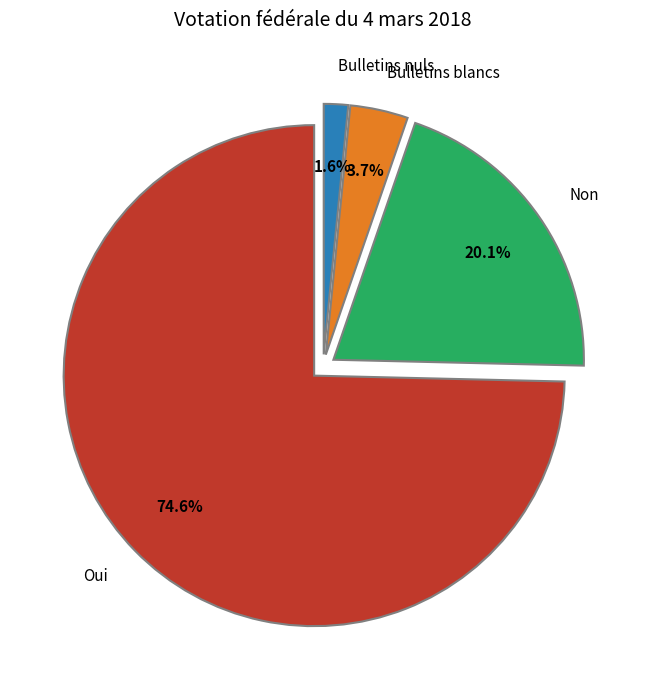

What is the smallest slice in the pie chart?

Bulletins nuls